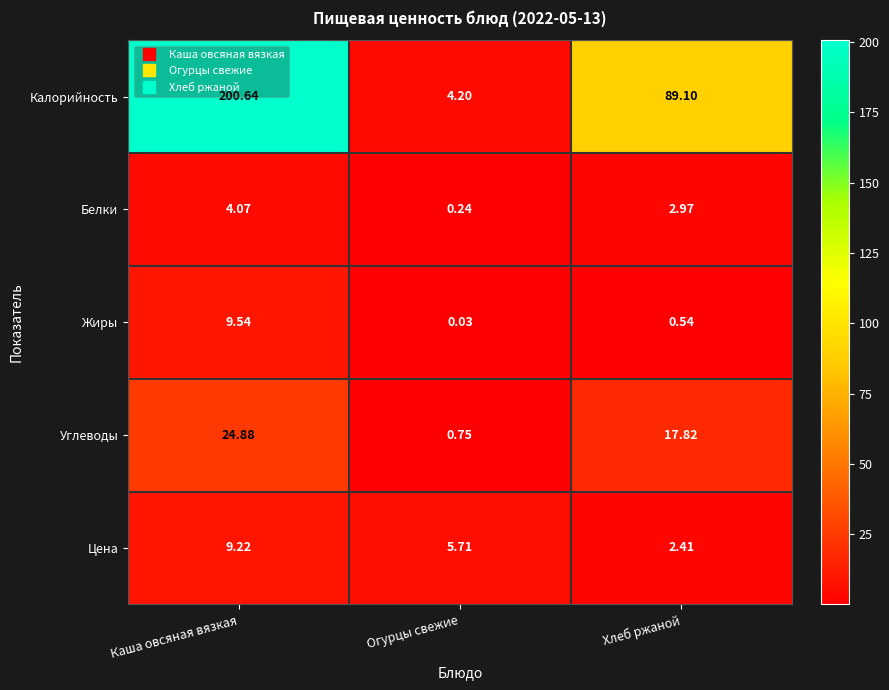

Which series has the largest range (max minus min)?

Калорийность